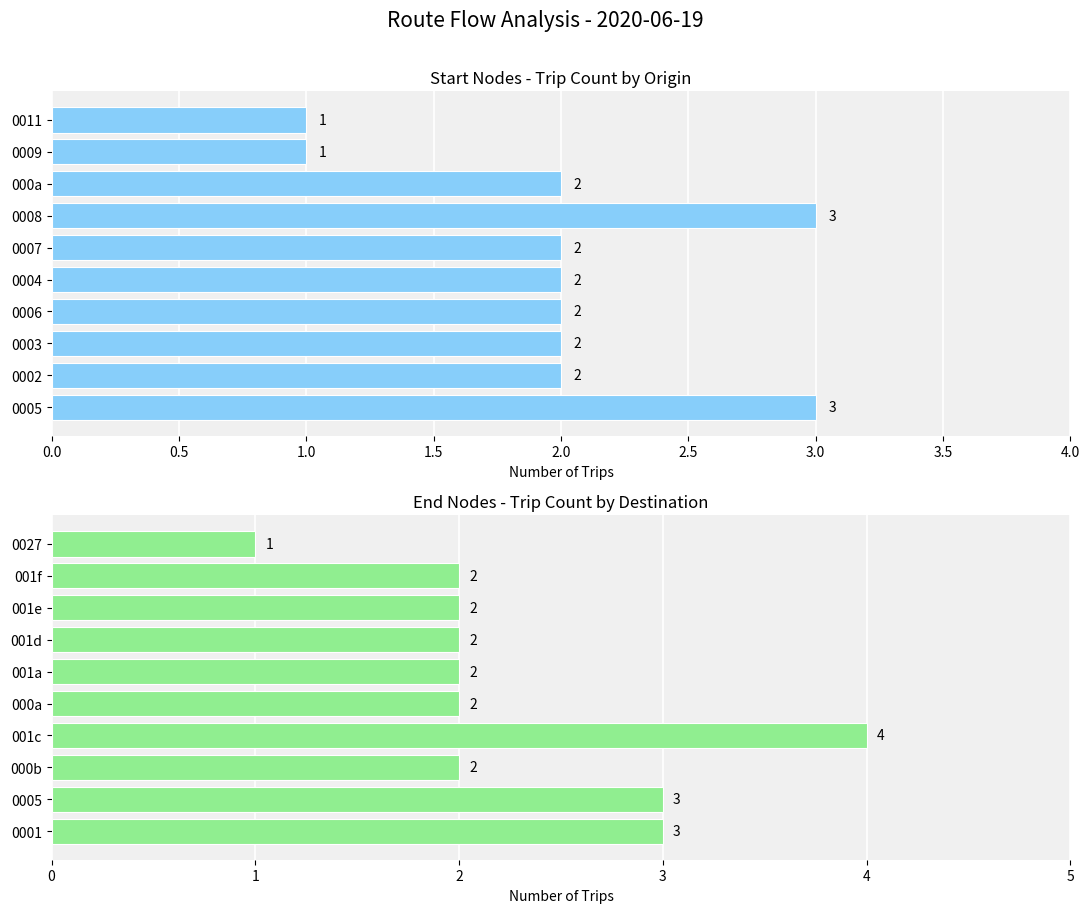

How many groups of bars are there?

10